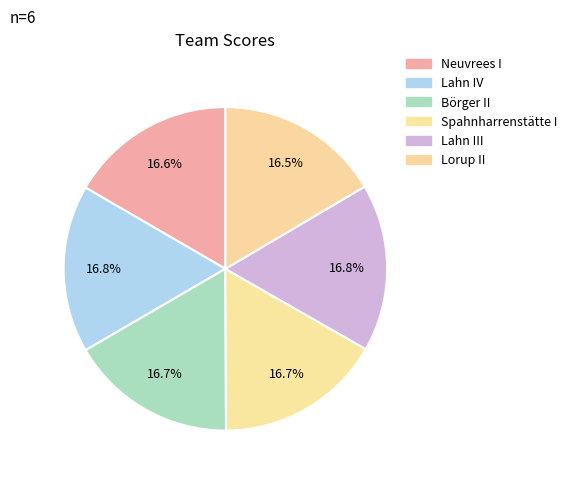

What percentage do Spahnharrenstätte I and Neuvrees I together represent?

33.3%